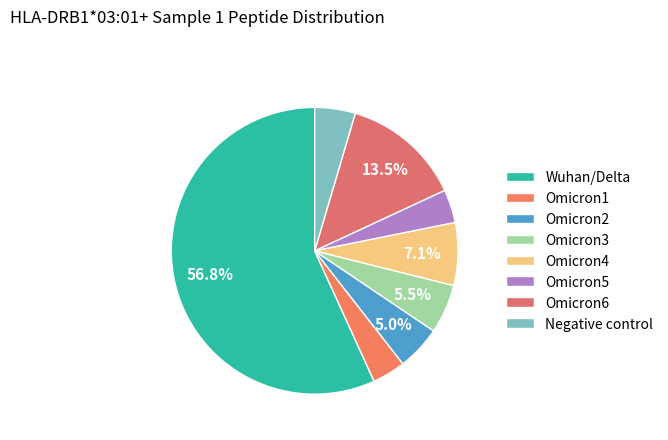

Combined, do Omicron1 and Wuhan/Delta account for over 50%?

Yes